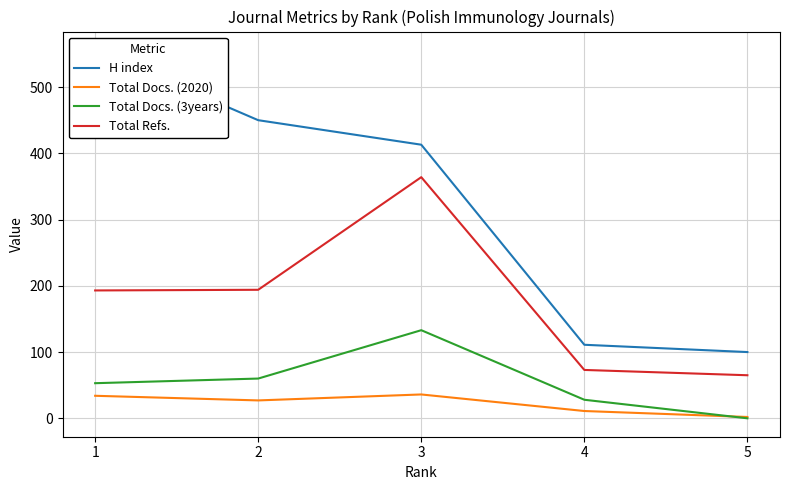

What is the approximate value of H index at 5, to the nearest 5?

100